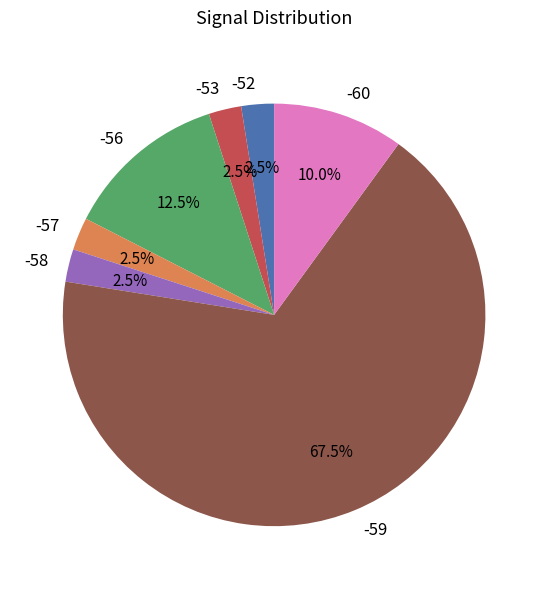

Which category has the biggest portion of the pie?

-59